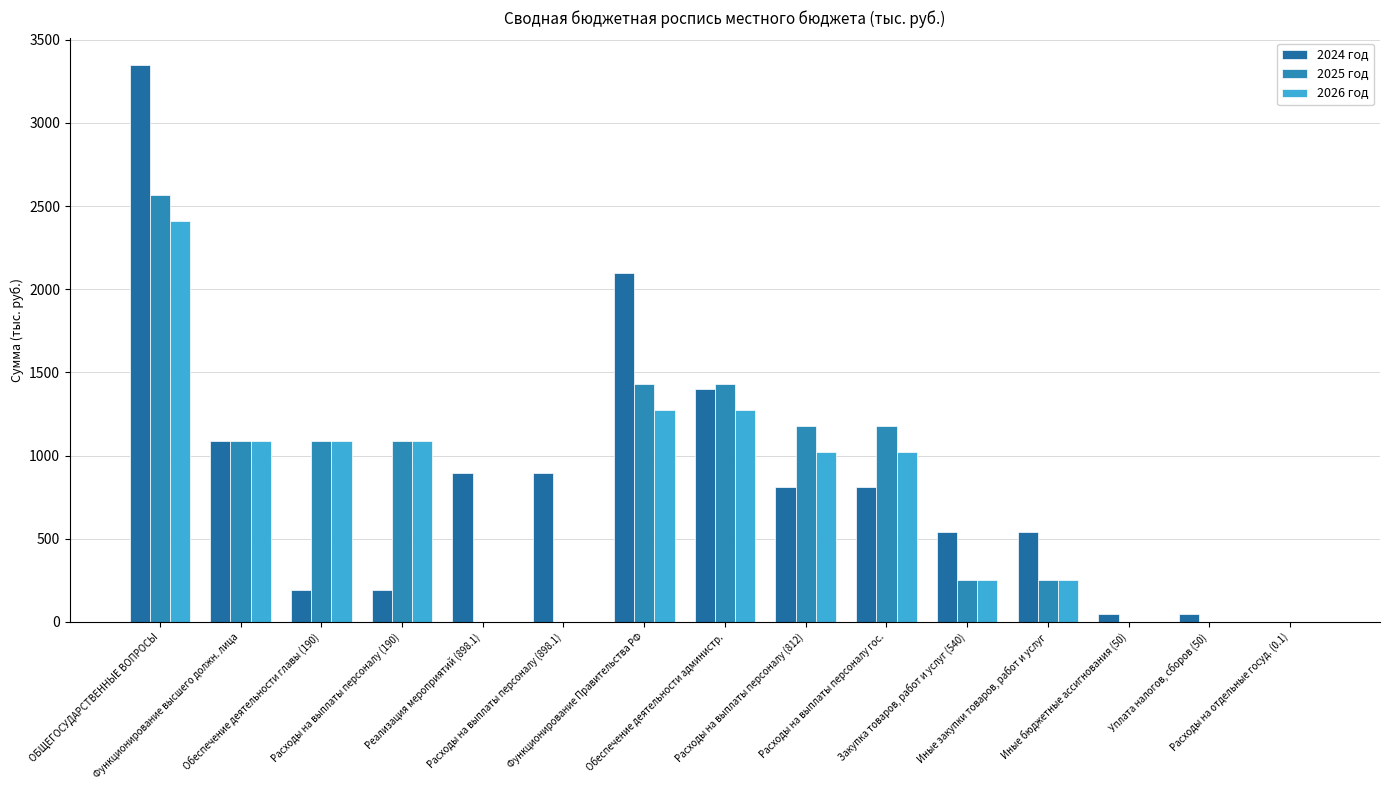

Is it true that 2025 год equals 714.1 at Расходы на выплаты персоналу гос.?

False